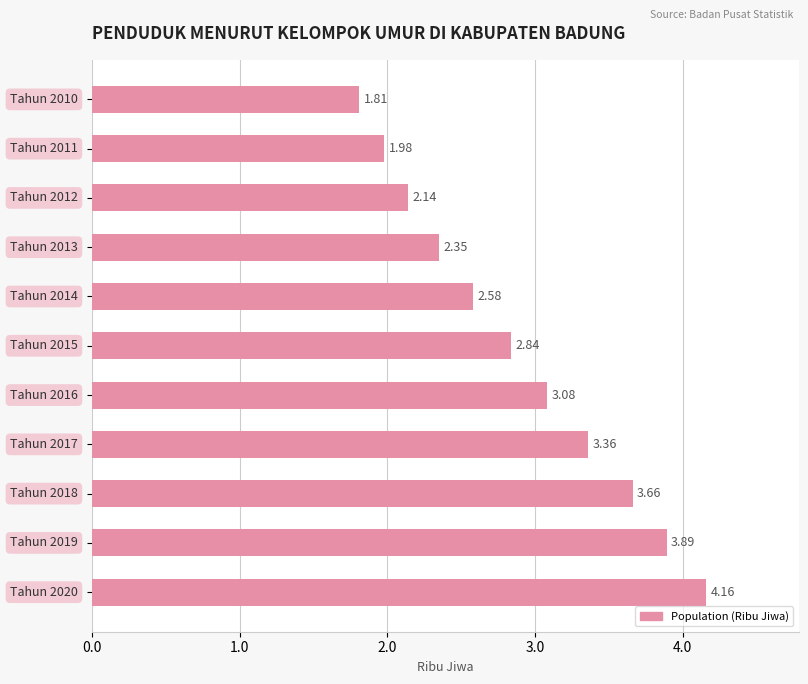

What is the difference between the maximum and second lowest values?

2.2